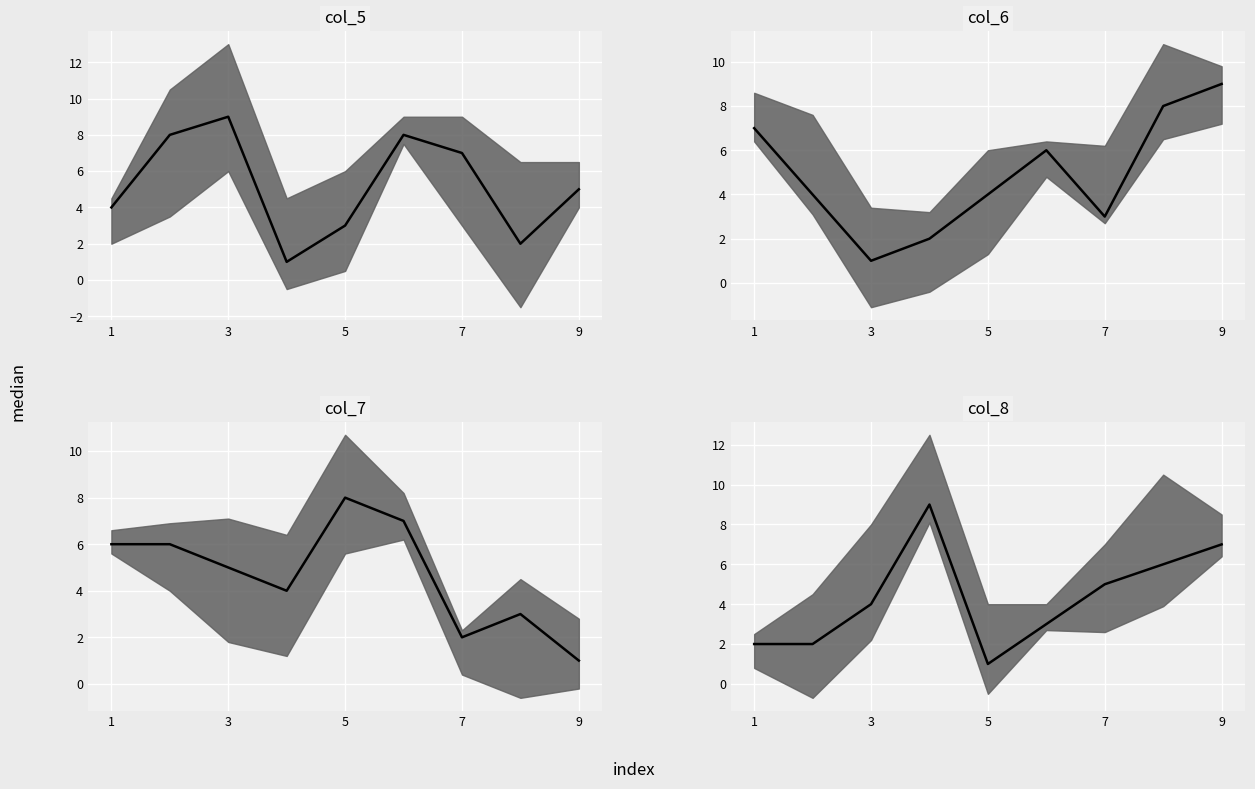

What is the value of the col_8 median point at the 3rd from the left?

4